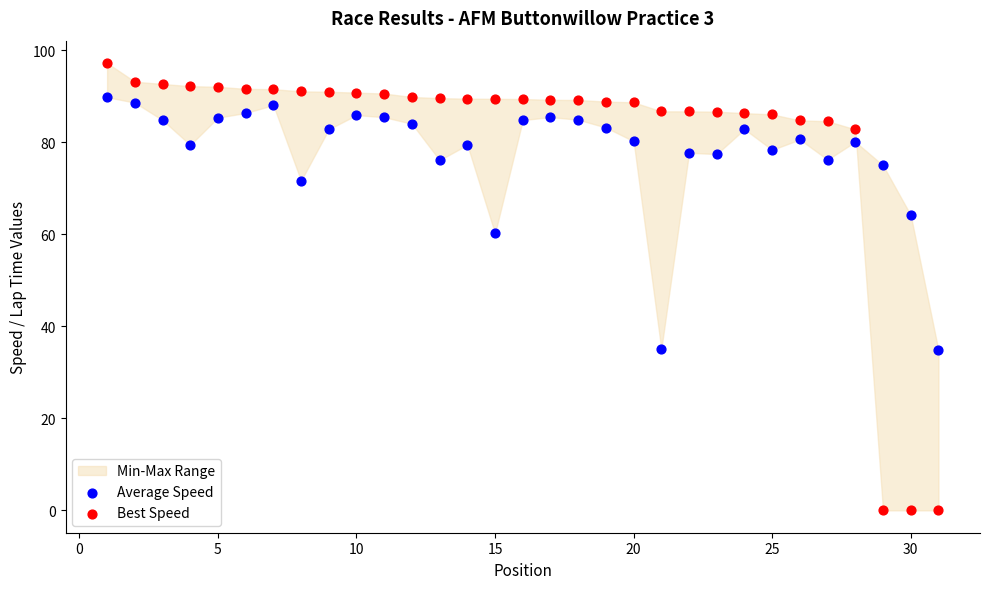

Which series reaches the minimum Y coordinate?

Best Speed